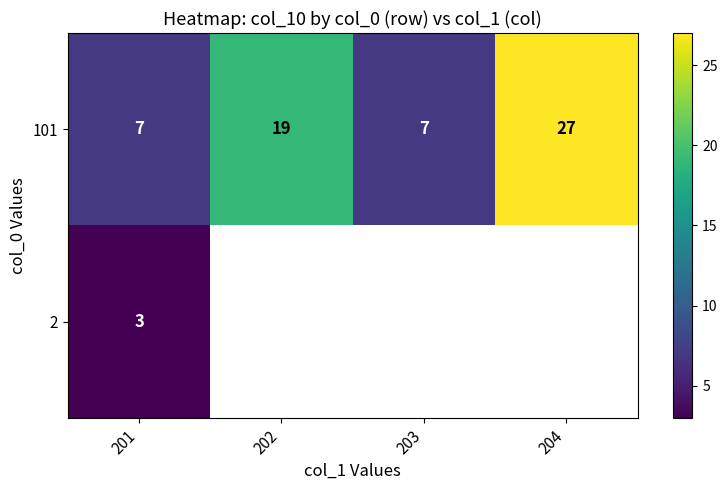

What is the difference between the maximum and minimum values in the 101 series?

20